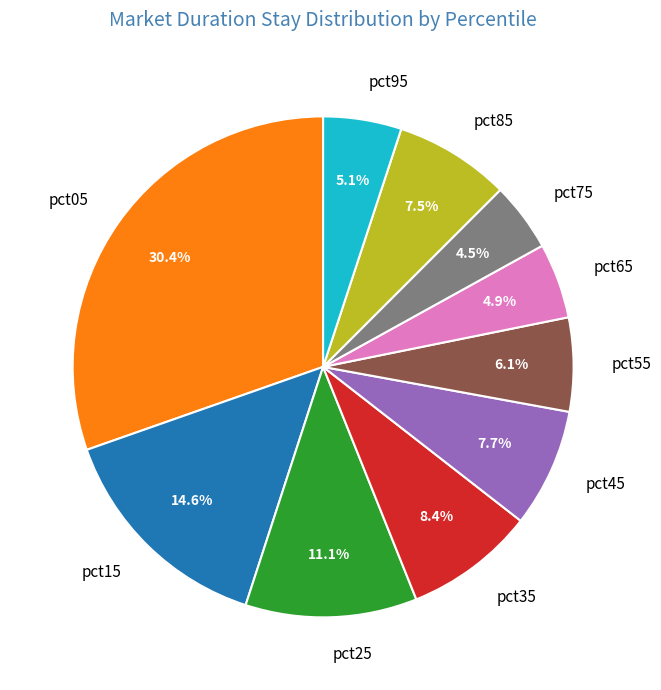

True or false: pct65 accounts for 5% of the total.

True